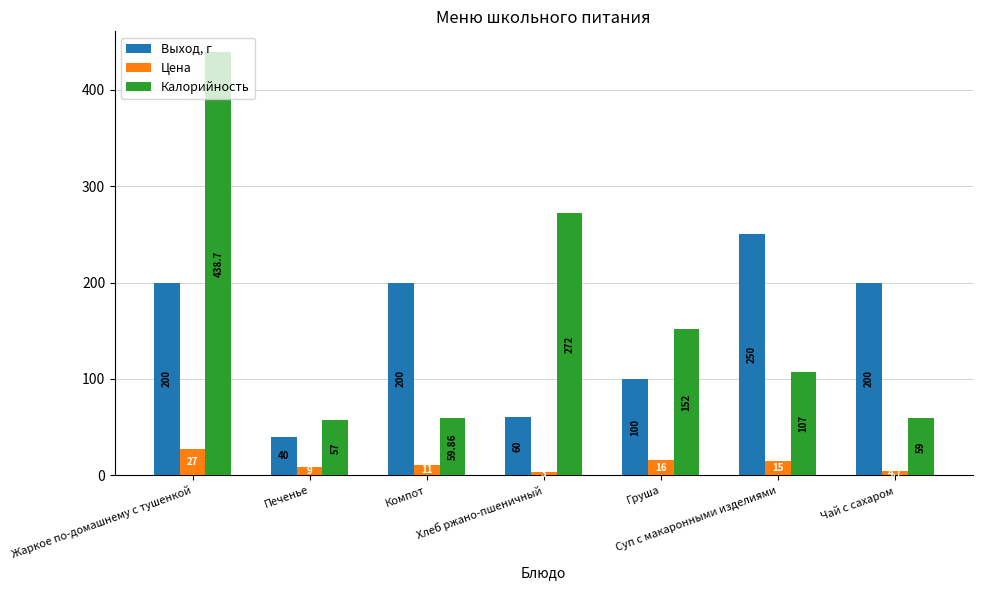

Reading left to right, extract all data points from this chart.

Выход, г: Жаркое по-домашнему с тушенкой=200.0	Печенье=40.0	Компот=200.0	Хлеб ржано-пшеничный=60.0	Груша=100.0	Суп с макаронными изделиями=250.0	Чай с сахаром=200.0
Цена: Жаркое по-домашнему с тушенкой=27.0	Печенье=9.0	Компот=11.0	Хлеб ржано-пшеничный=3.0	Груша=16.0	Суп с макаронными изделиями=15.0	Чай с сахаром=4.7
Калорийность: Жаркое по-домашнему с тушенкой=438.7	Печенье=57.0	Компот=59.9	Хлеб ржано-пшеничный=272.0	Груша=152.0	Суп с макаронными изделиями=107.0	Чай с сахаром=59.0